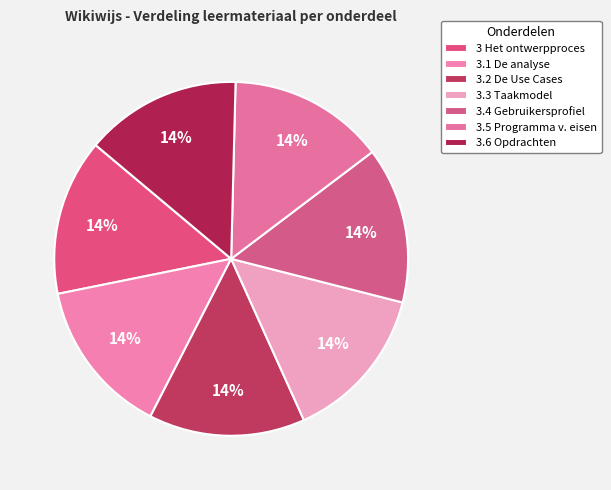

Does 3.1 De analyse account for over 50% of the chart?

No